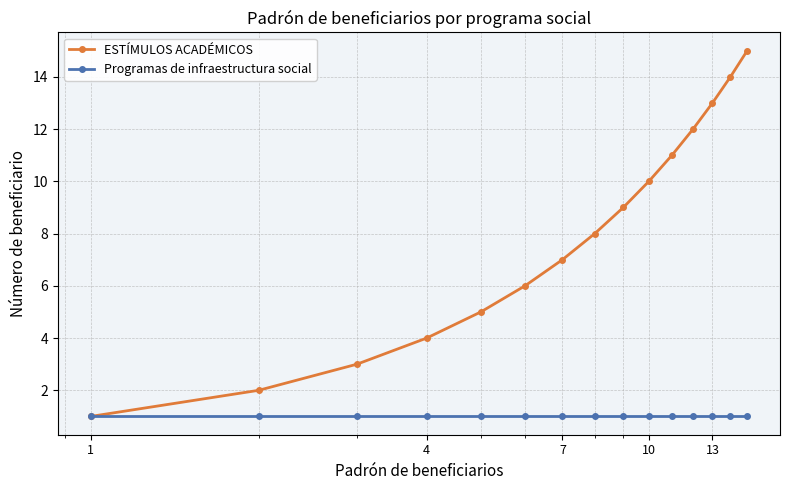

What is the difference between the maximum and minimum values in the ESTÍMULOS ACADÉMICOS series?

14